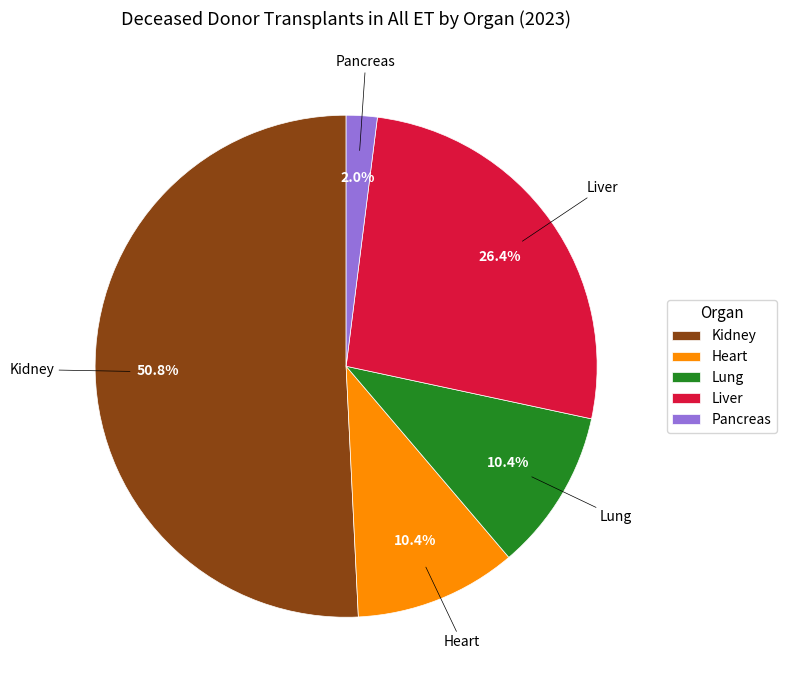

Between Pancreas and Liver, which is larger?

Liver